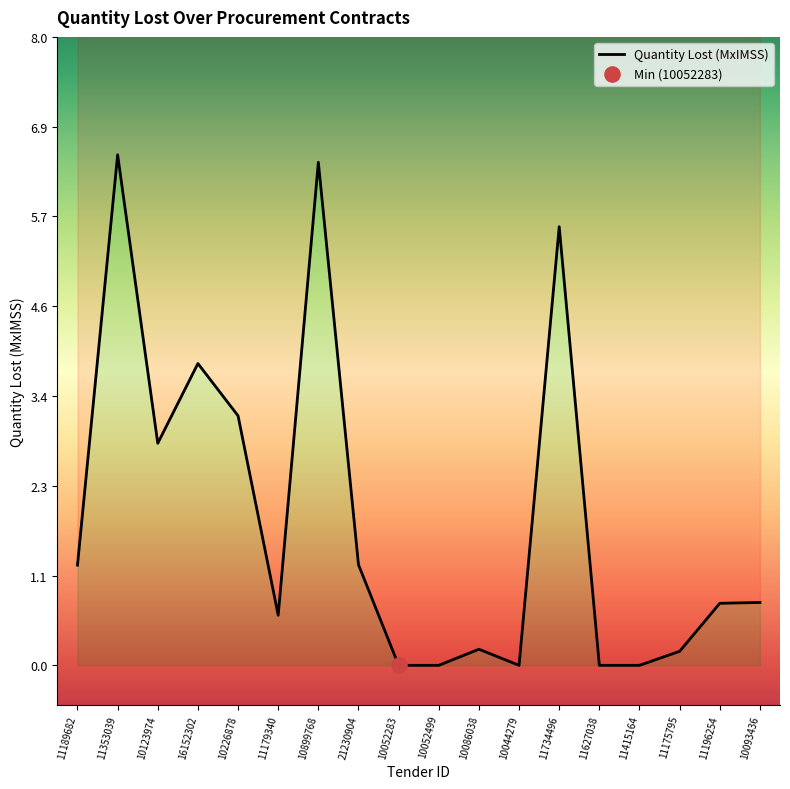

Between 10123974 and 10044279, which is larger?

10123974